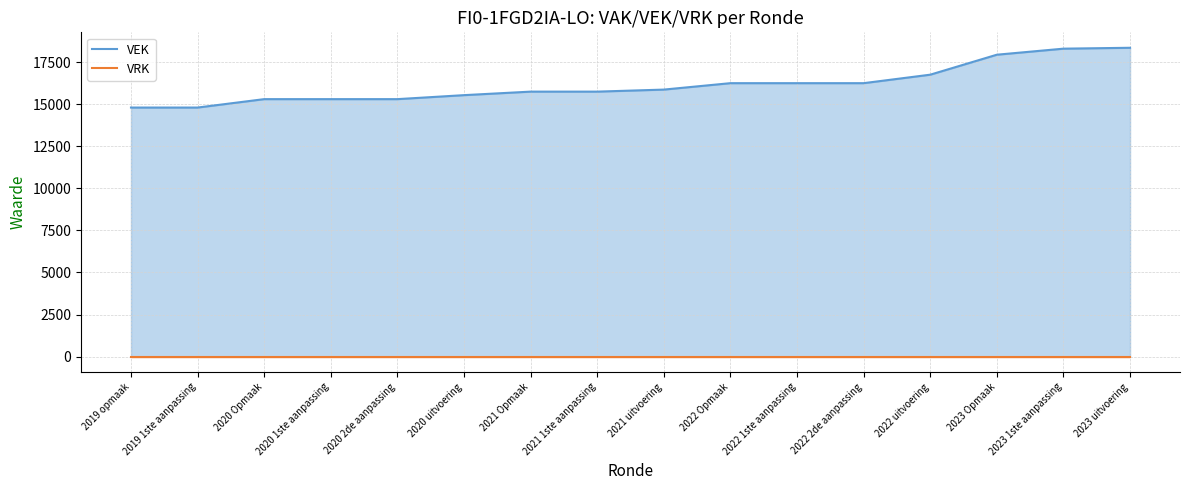

List the labels in order of VEK line value, smallest first.

2019 opmaak, 2019 1ste aanpassing, 2020 Opmaak, 2020 1ste aanpassing, 2020 2de aanpassing, 2020 uitvoering, 2021 Opmaak, 2021 1ste aanpassing, 2021 uitvoering, 2022 Opmaak, 2022 1ste aanpassing, 2022 2de aanpassing, 2022 uitvoering, 2023 Opmaak, 2023 1ste aanpassing, 2023 uitvoering